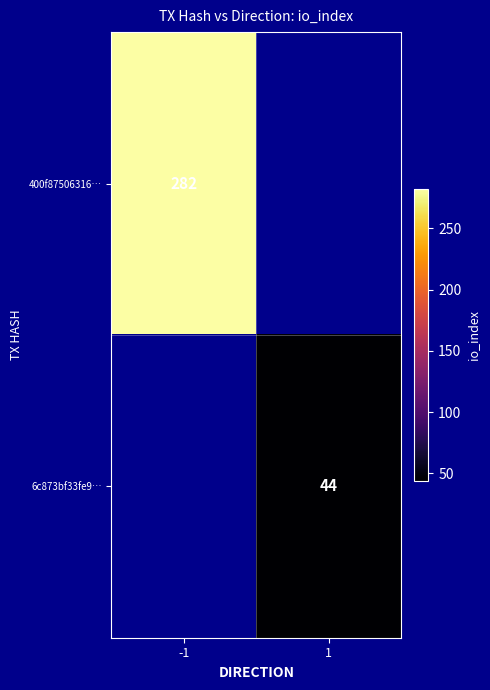

The 400f87506316… series shows 444 at -1. True or false?

False